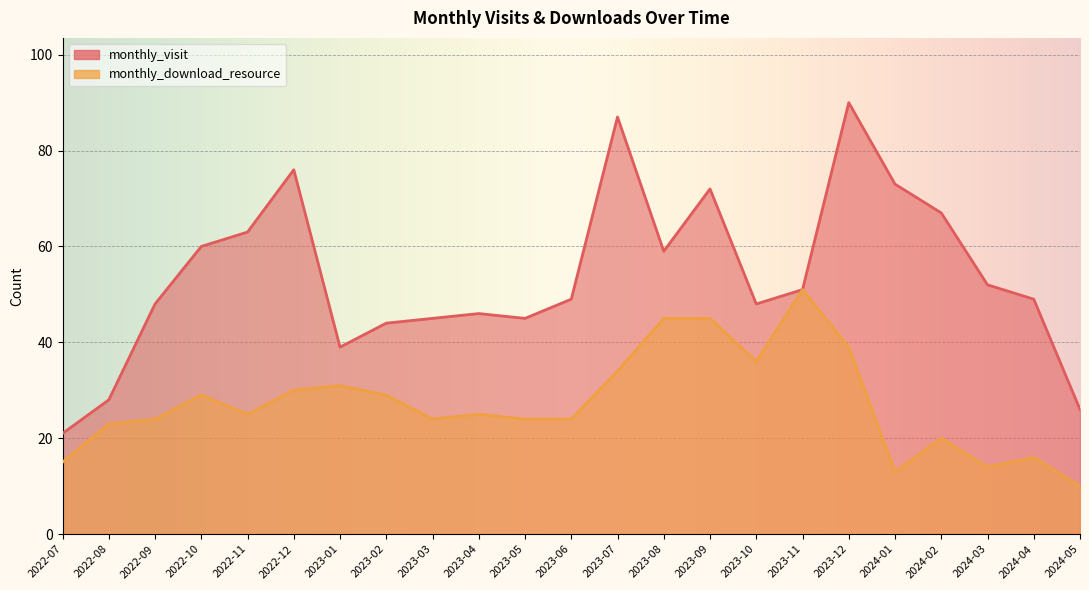

What are all the series names shown in the legend?

monthly_visit, monthly_download_resource